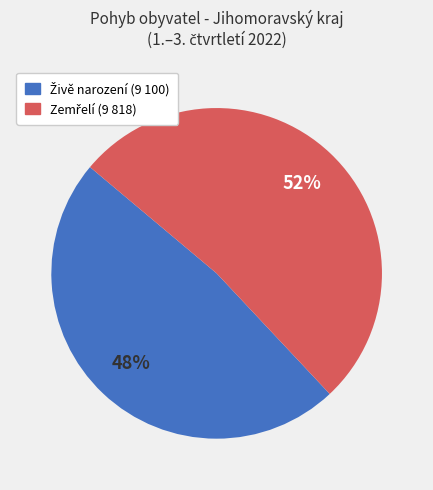

To the nearest percent, what is the difference between the largest and smallest slice percentages?

4%